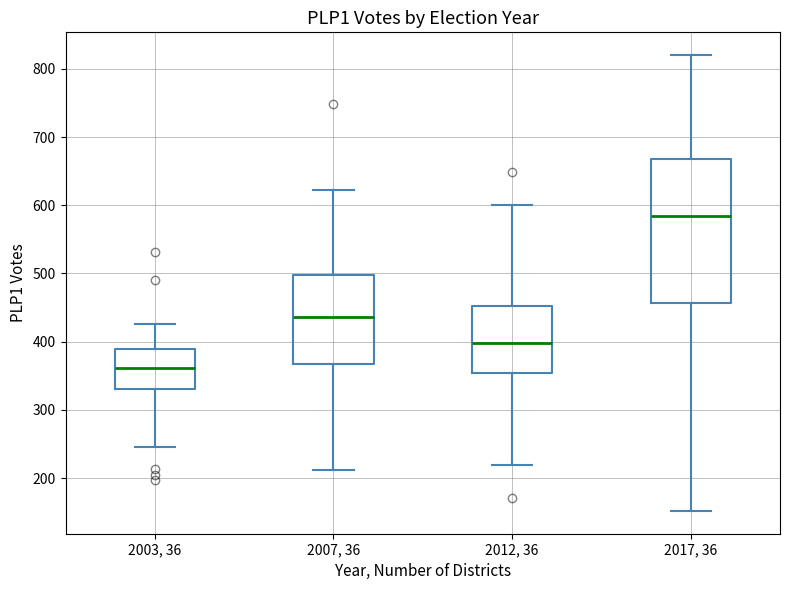

Reading left to right, read every box against the y-axis: the position of its median line, the range the box covers, and the ends of its whiskers. The values are not printed on the chart, so give them approximately, as read against the axis.

2003, 36: median 360, box 330 to 390, whiskers 250 to 430
2007, 36: median 440, box 370 to 500, whiskers 210 to 620
2012, 36: median 400, box 350 to 450, whiskers 220 to 600
2017, 36: median 580, box 460 to 670, whiskers 150 to 820